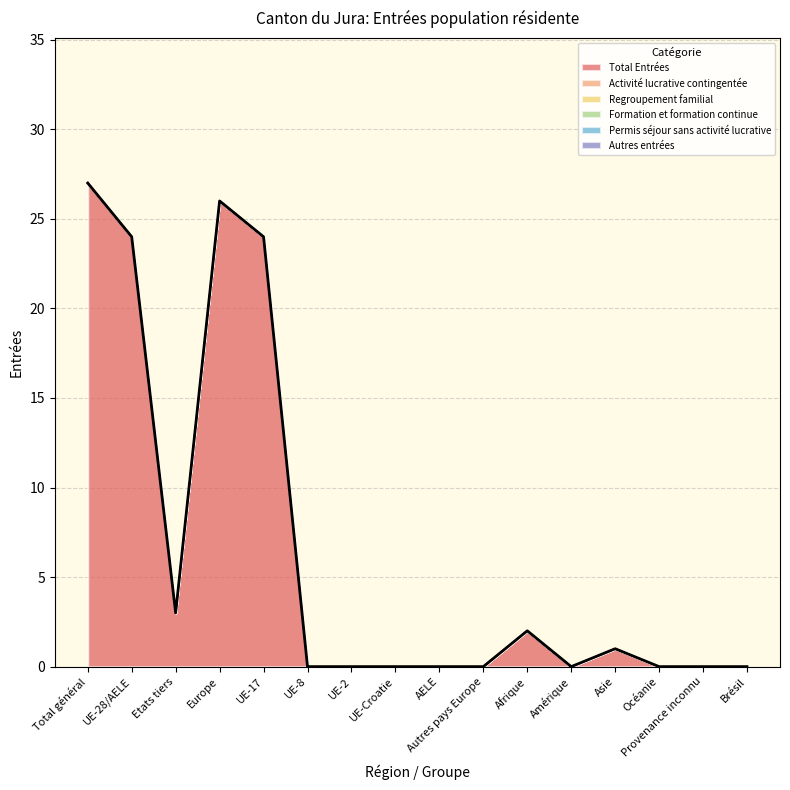

True or false: Autres entrées has more than 2 points higher than both neighbors.

False